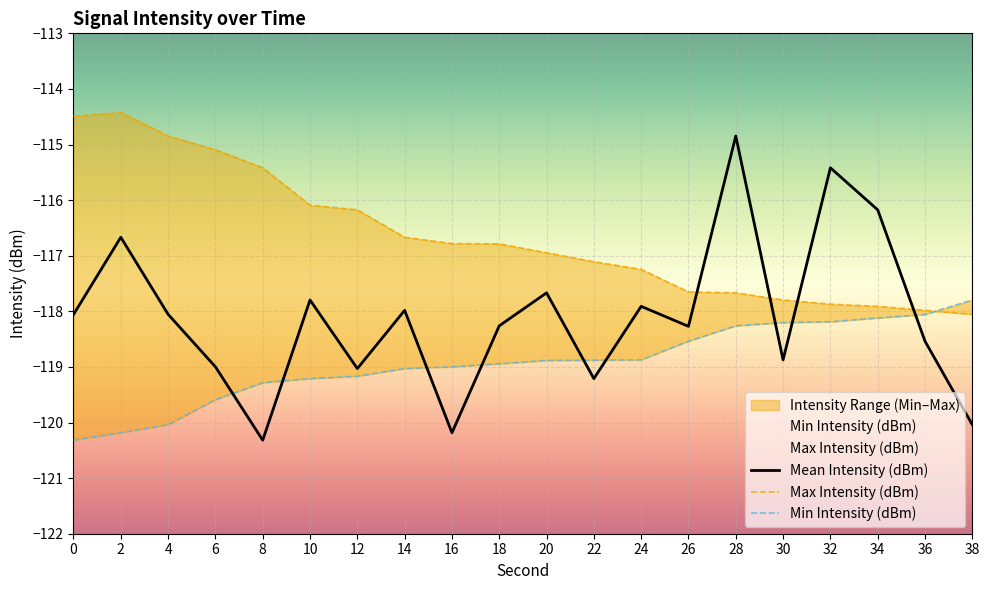

How many series are shown in this chart?

3